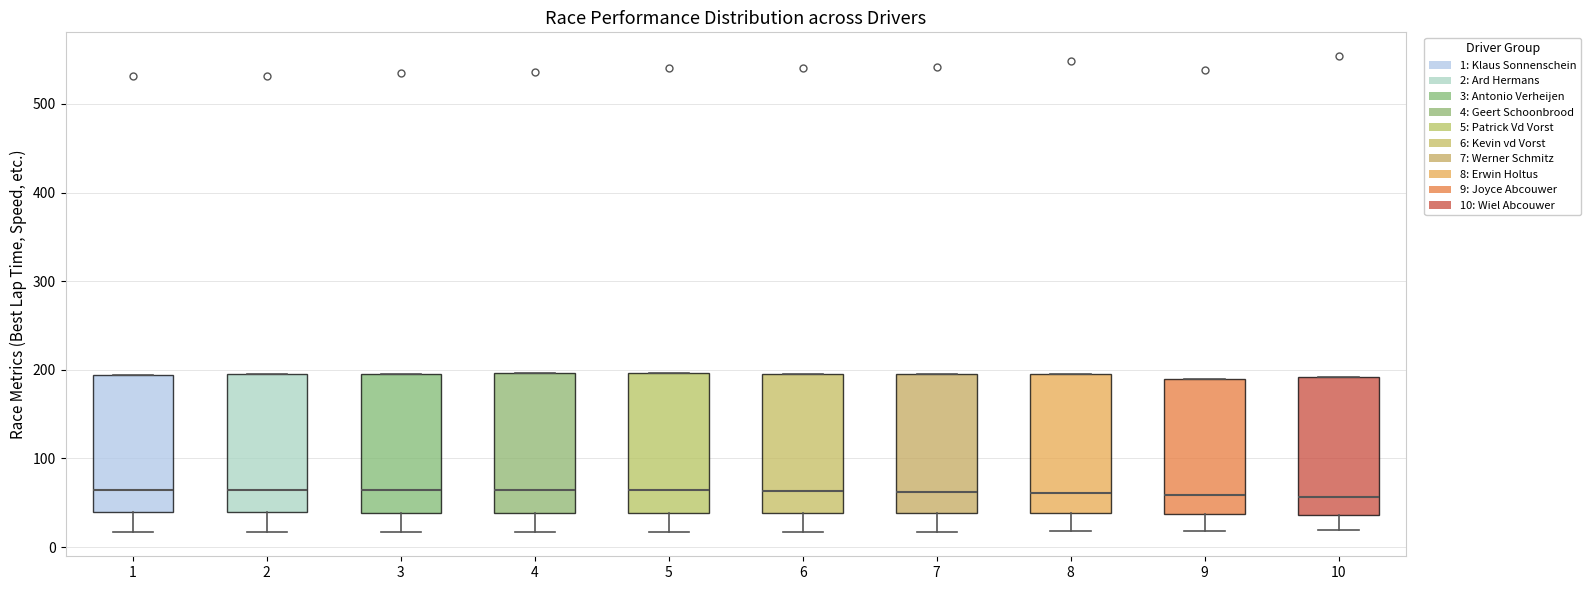

Reading left to right, read every box against the y-axis: the position of its median line, the range the box covers, and the ends of its whiskers. The values are not printed on the chart, so give them approximately, as read against the axis.

1: median 60, box 40 to 190, whiskers 20 to 190
2: median 60, box 40 to 200, whiskers 20 to 200
3: median 60, box 40 to 200, whiskers 20 to 200
4: median 60, box 40 to 200, whiskers 20 to 200
5: median 60, box 40 to 200, whiskers 20 to 200
6: median 60, box 40 to 200, whiskers 20 to 200
7: median 60, box 40 to 190, whiskers 20 to 190
8: median 60, box 40 to 200, whiskers 20 to 200
9: median 60, box 40 to 190, whiskers 20 to 190
10: median 60, box 40 to 190, whiskers 20 to 190